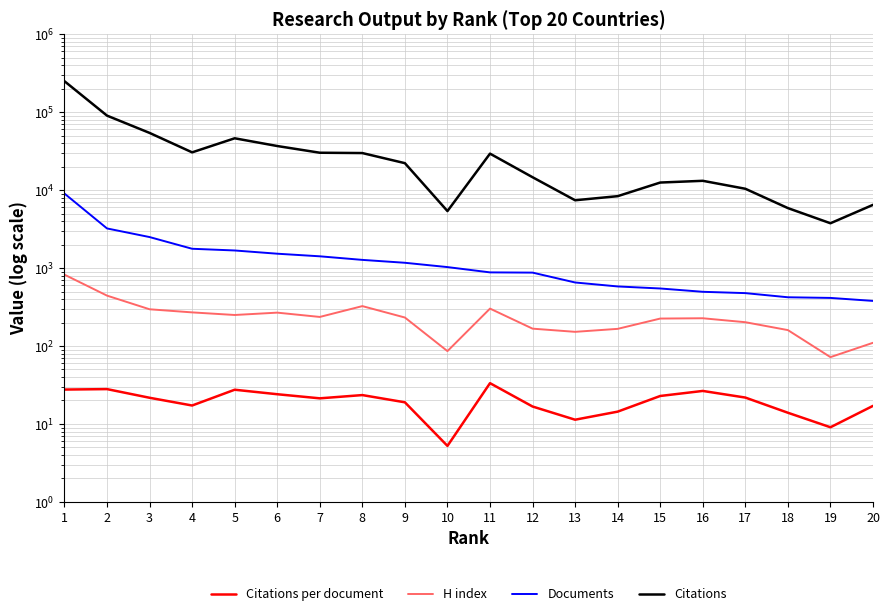

Which series has the largest range (max minus min)?

Citations